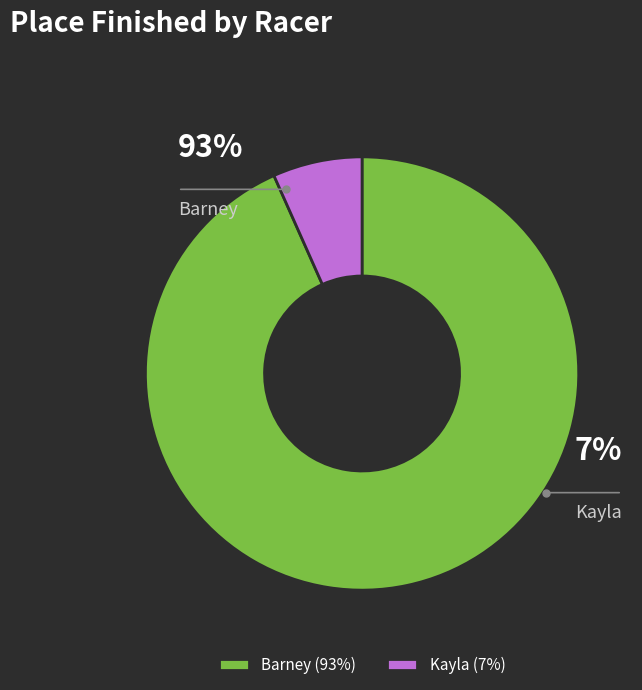

Count the number of slices in the pie.

2